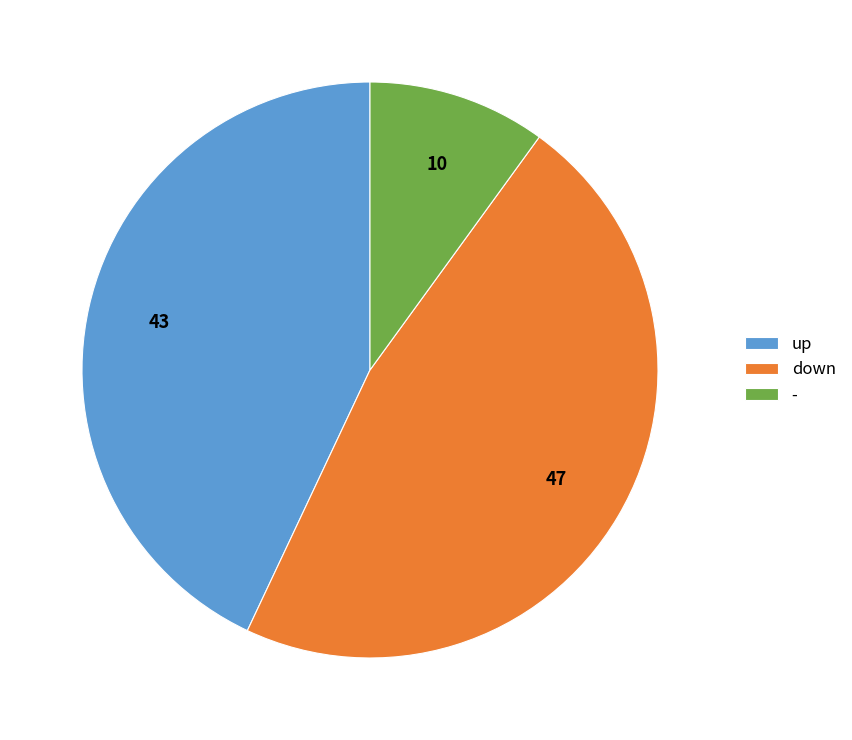

What is the ratio of the value at up to the value at -?

4.3